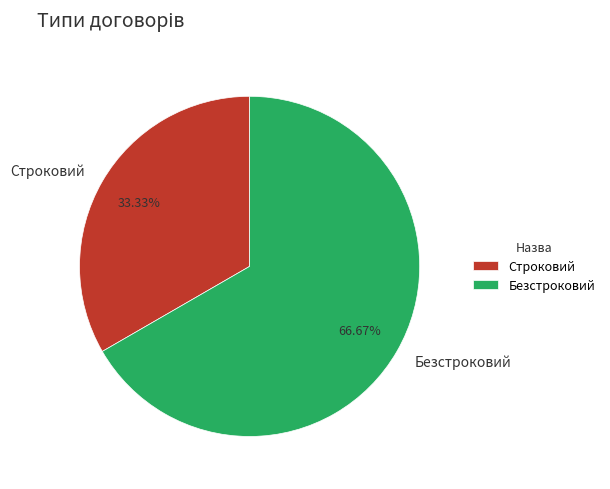

What is the ratio of the value at Строковий to the value at Безстроковий?

0.5